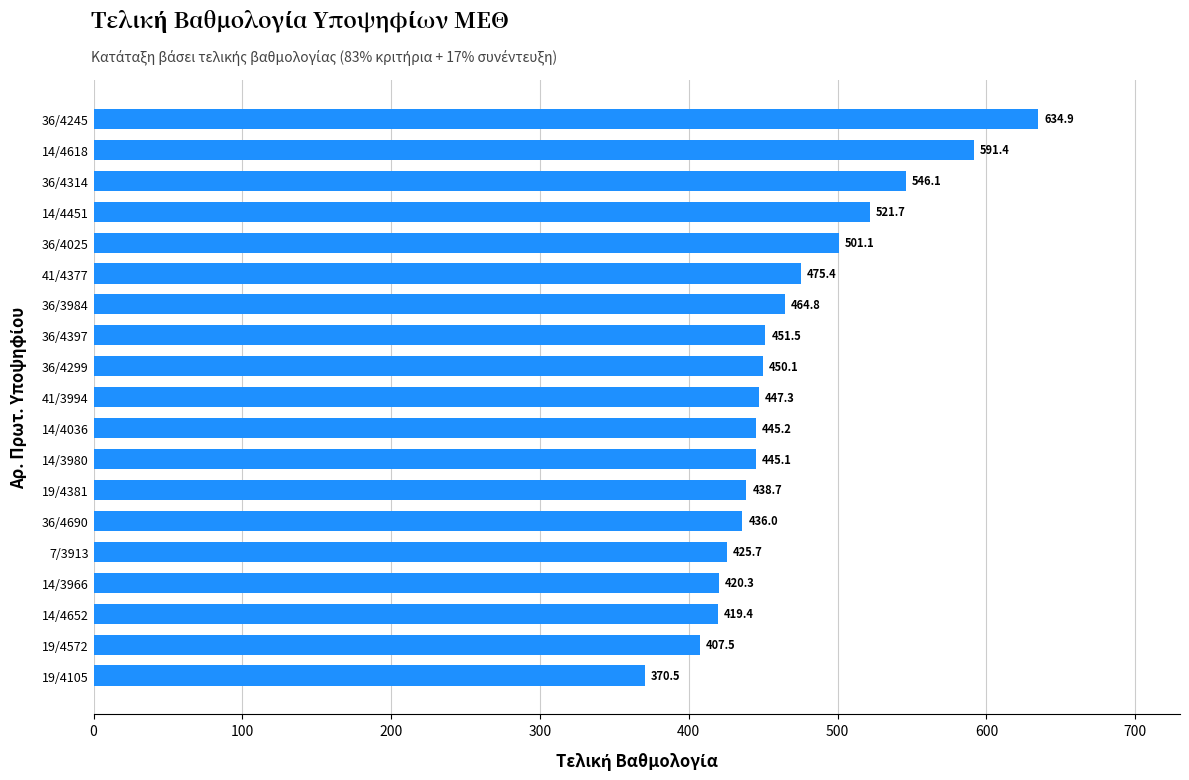

The chart shows a value of 447.3 at 41/3994. True or false?

True